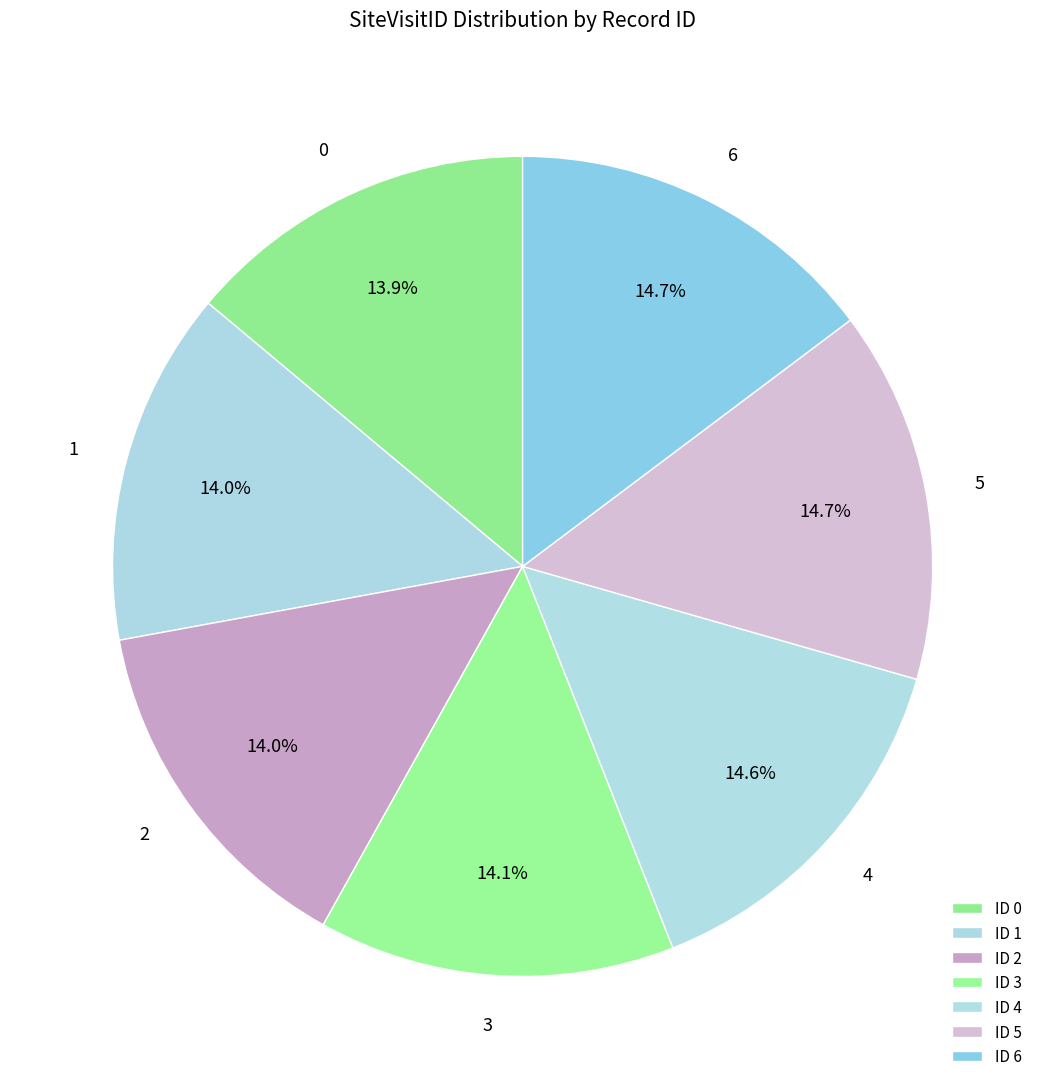

To the nearest percent, what portion does 6 represent?

15%